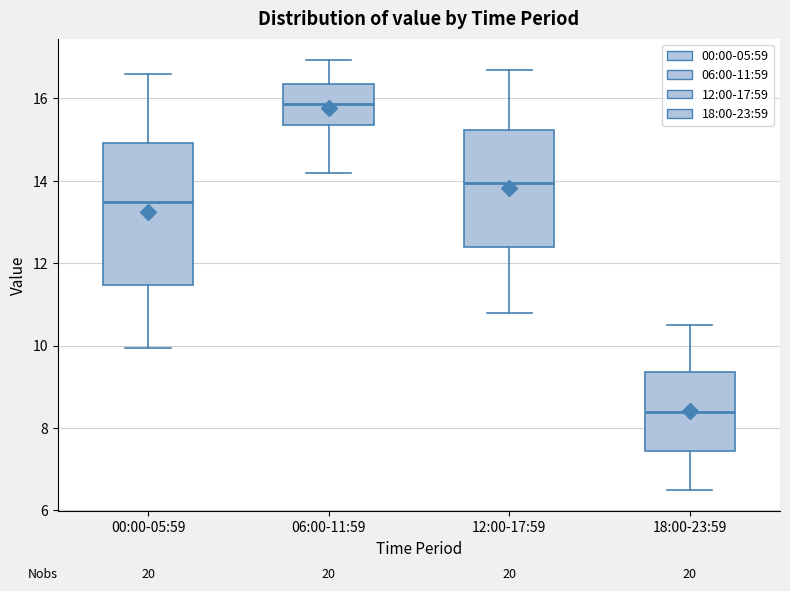

Where does the lower whisker of the box for 12:00-17:59 end on the y-axis? The values are not printed on the chart, so give them approximately, as read against the axis.

10.8